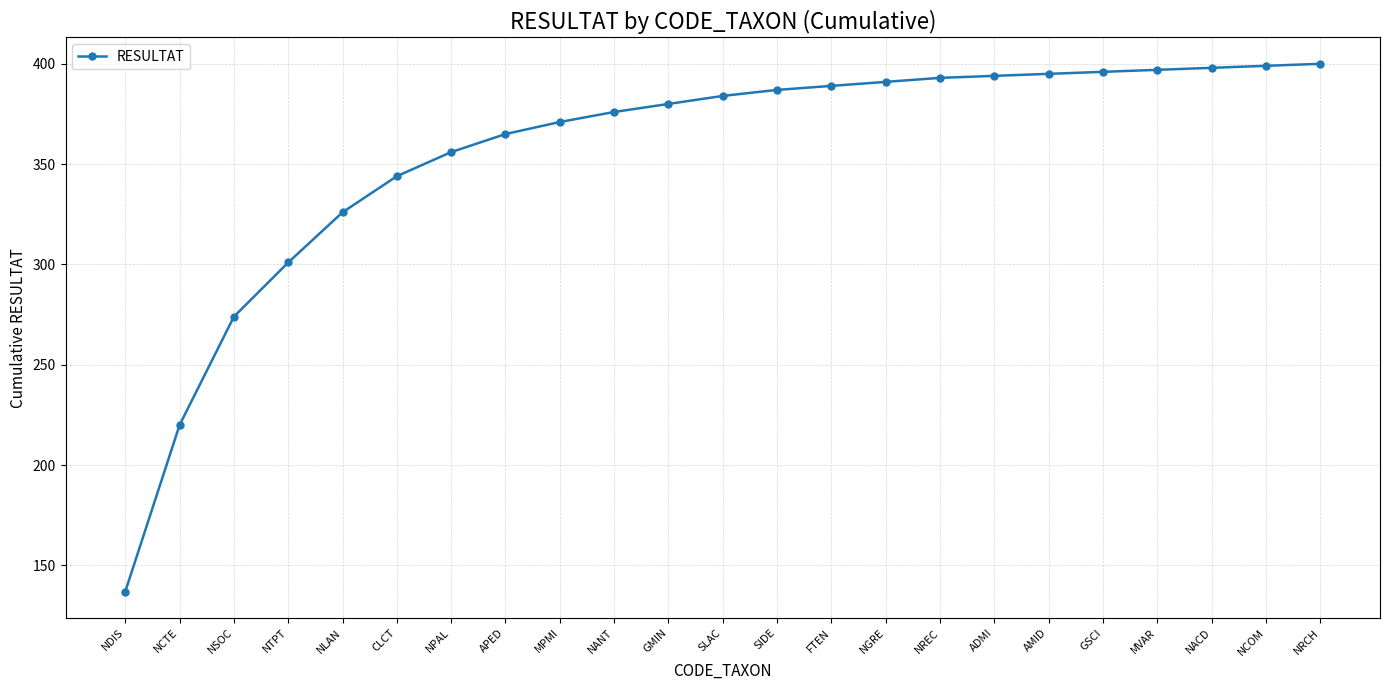

Which category has the lowest value across all series?

NDIS